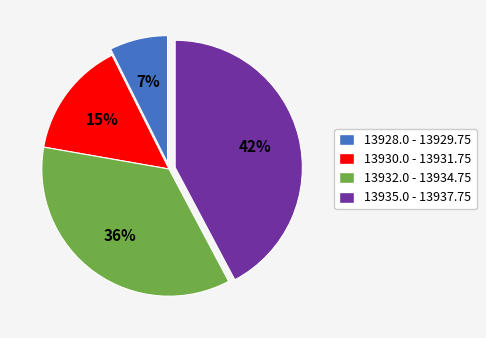

Is there any slice that represents more than half of the pie?

No